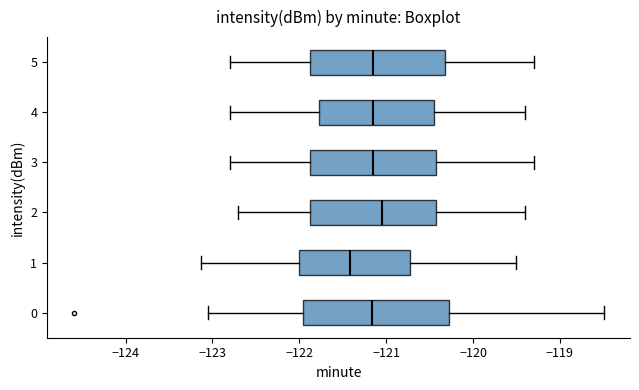

Comparing the boxes themselves (not the whiskers), which one is the widest?

0